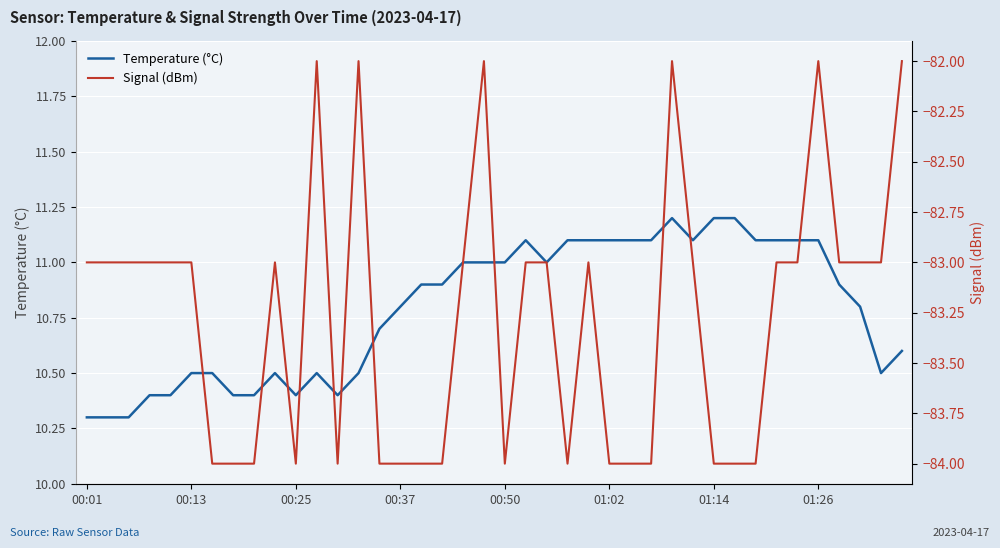

At which label is Temperature (°C) closest to 10?

00:01